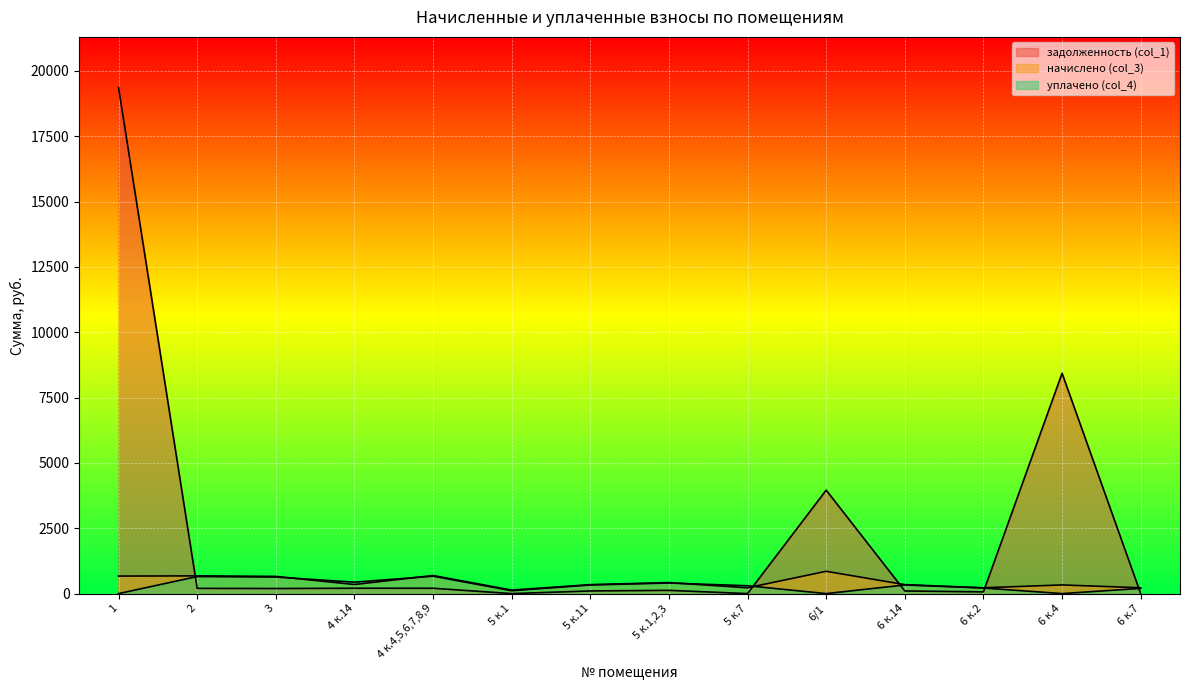

True or false: задолженность (col_1) has a value of 124.5 at 5 к.1,2,3.

True